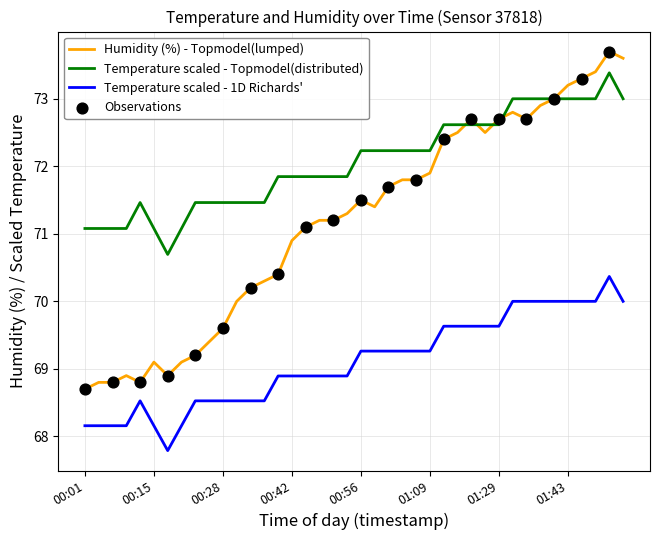

True or false: Temperature scaled - 1D Richards' and Temperature scaled - Topmodel(distributed) intersect in this chart.

False